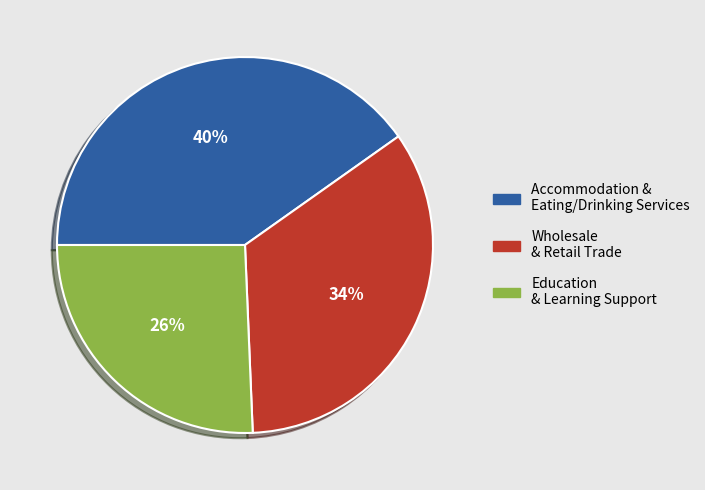

Which has a higher value, Accommodation & Eating/Drinking Services or Education & Learning Support?

Accommodation & Eating/Drinking Services